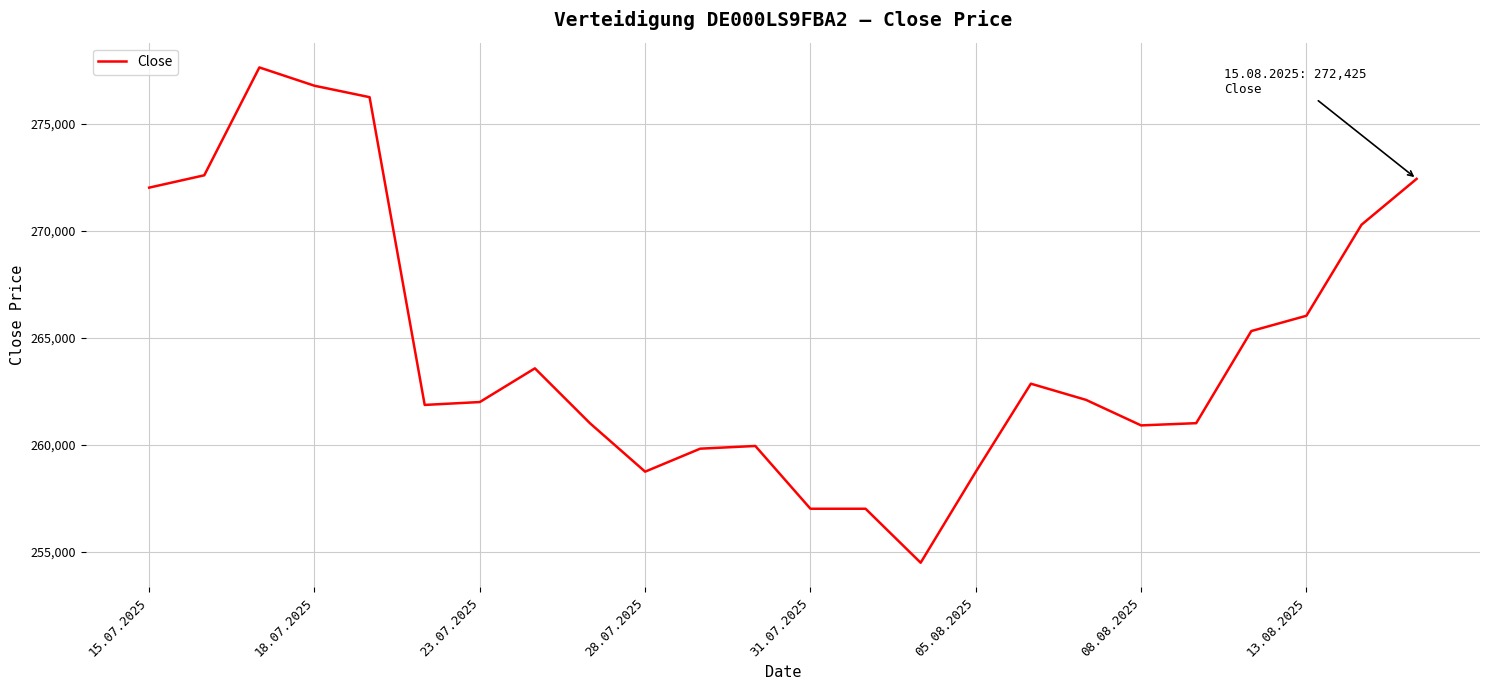

What is the difference between the maximum and minimum values?

23136